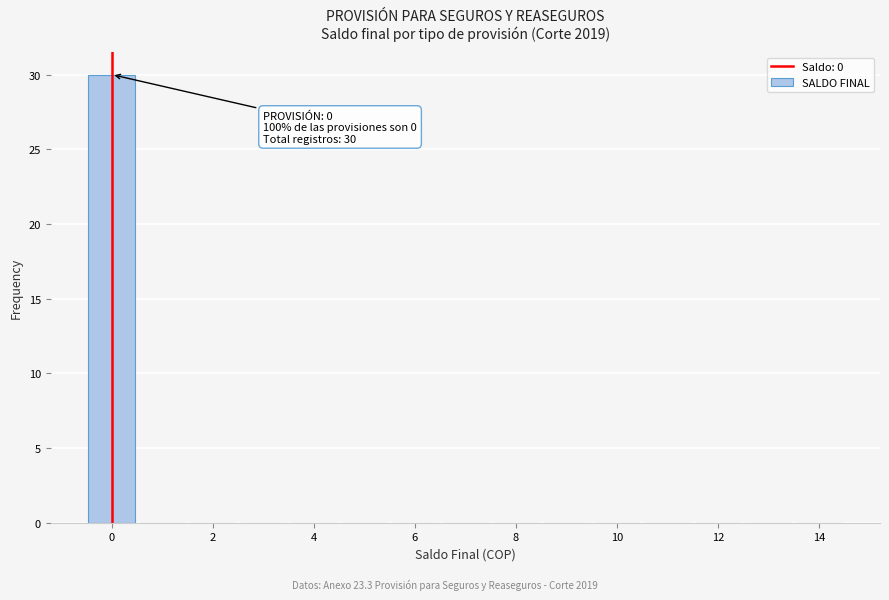

Which range on the x-axis has the tallest bar?

-0.5 to 0.5